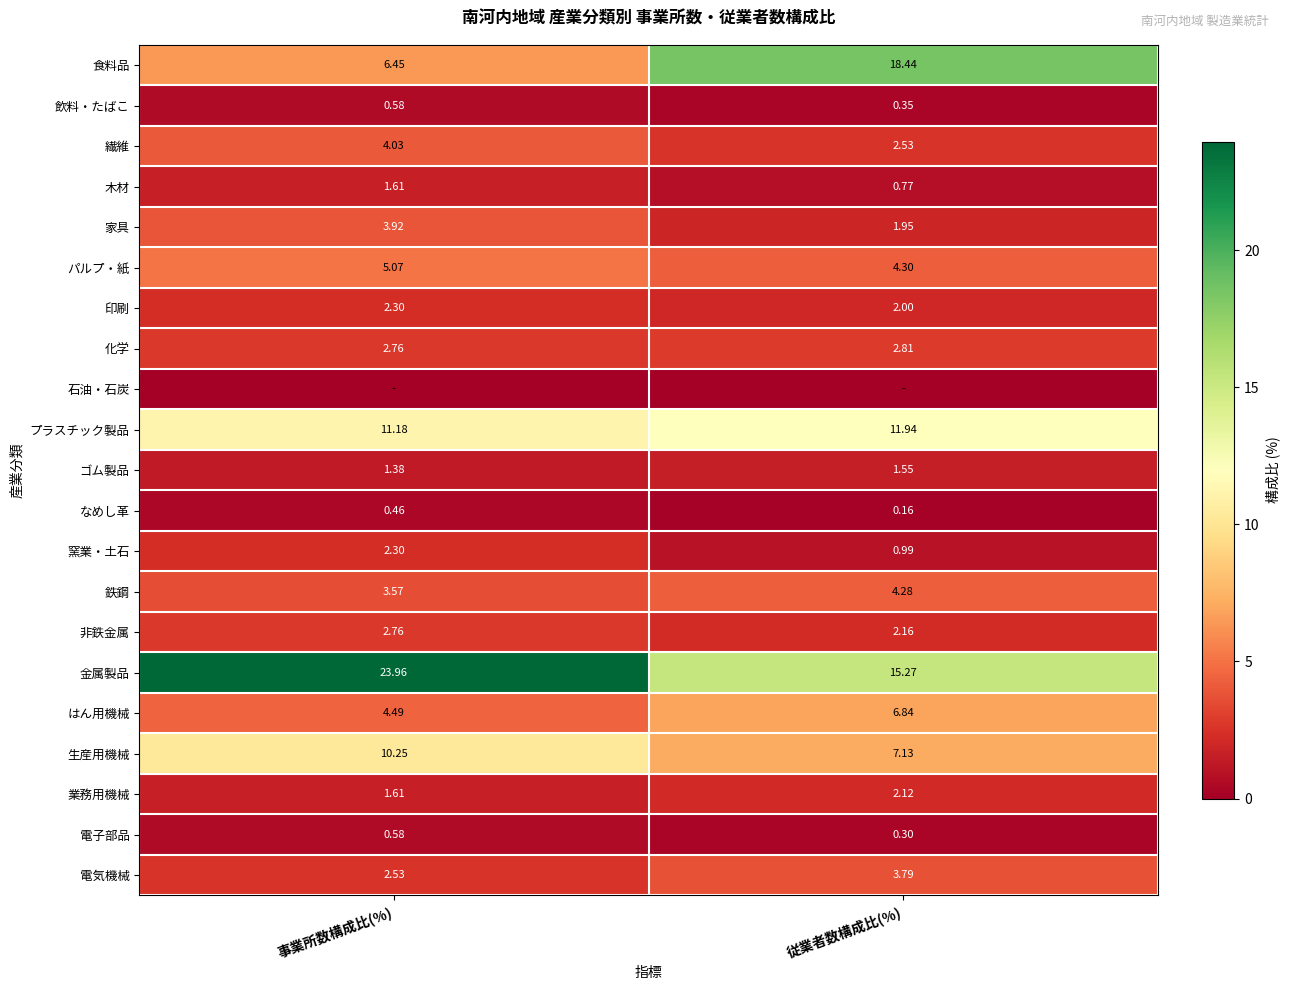

At which category is the sum across all series the highest?

事業所数構成比(%)